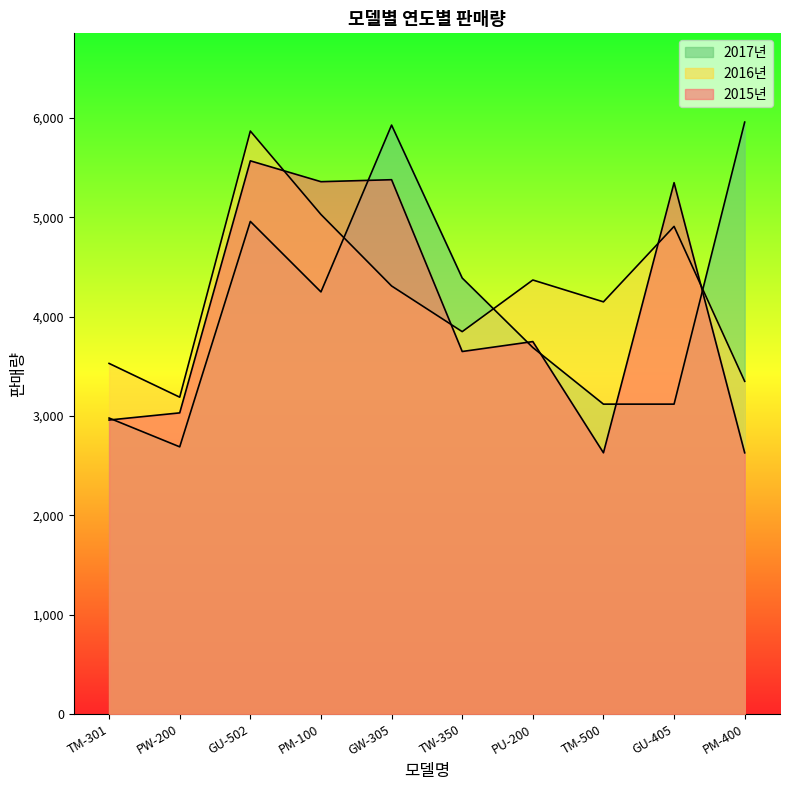

Count the number of categories in the chart.

10